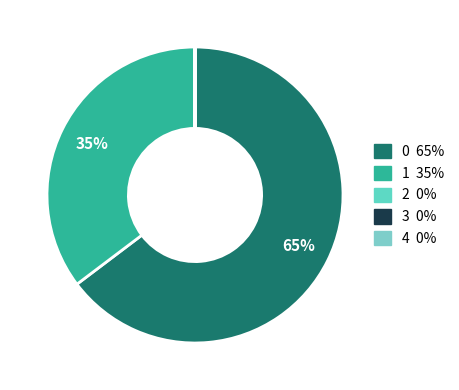

Which has a higher value, 1 or 3?

1